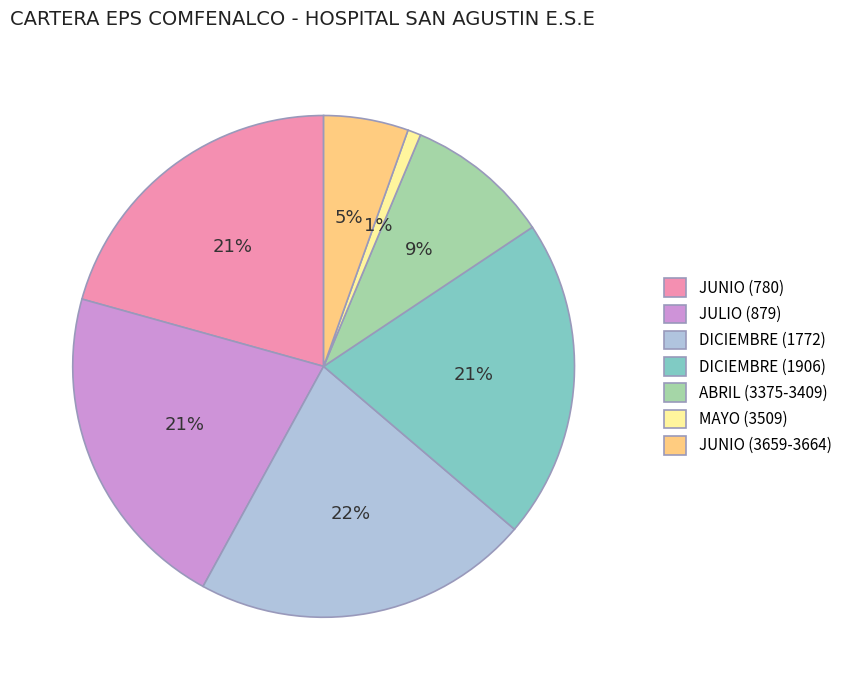

The JUNIO (780) slice represents 21% of the pie. True or false?

True